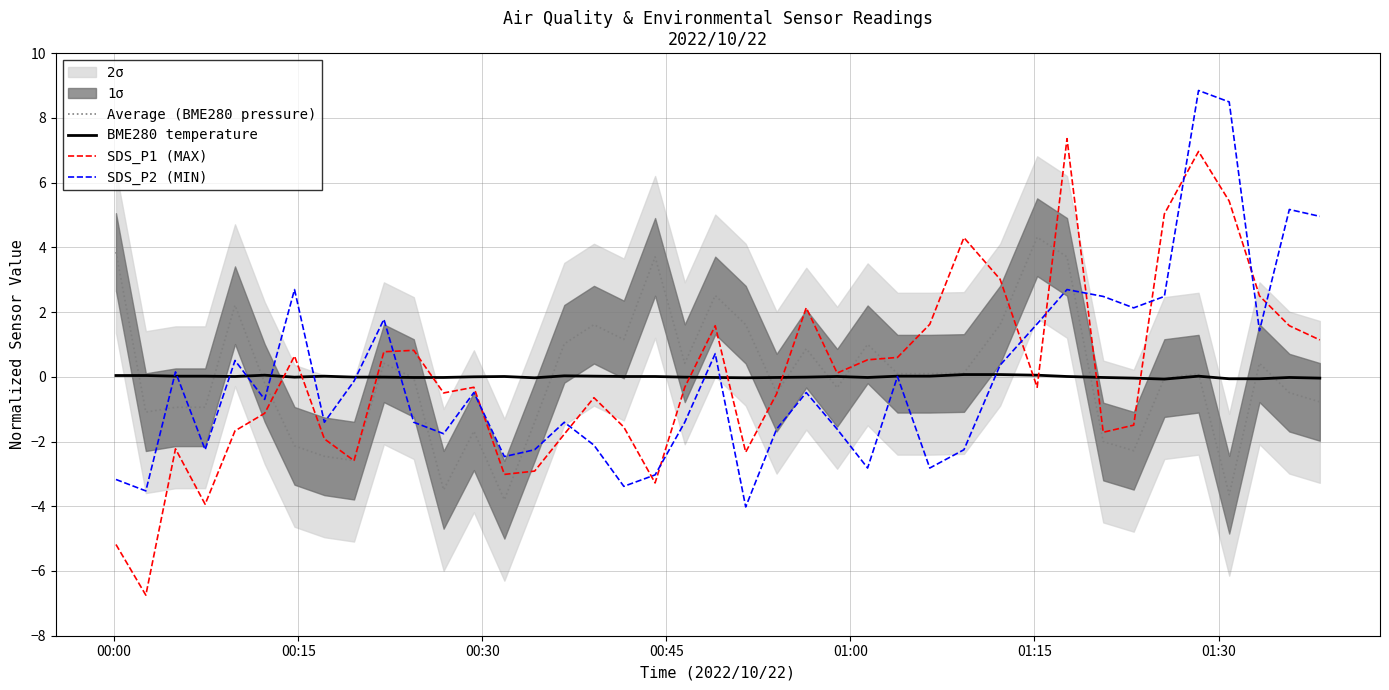

What is the highest value of the SDS_P1 (MAX) series?

7.4